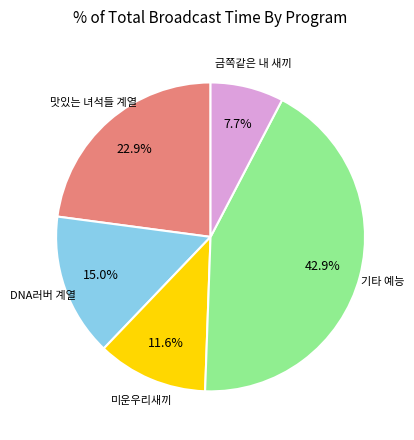

Does any single category account for the majority?

No